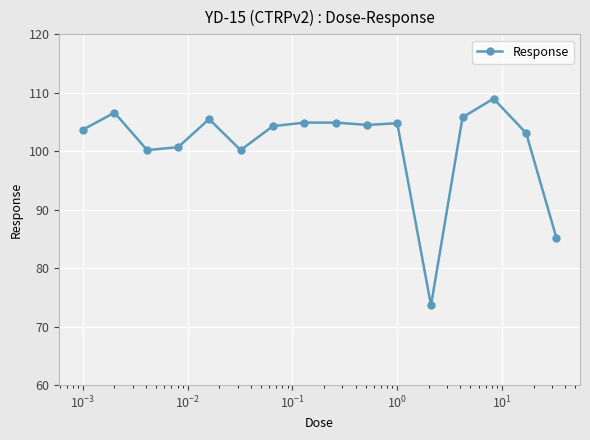

What is the greatest value displayed?

109.0